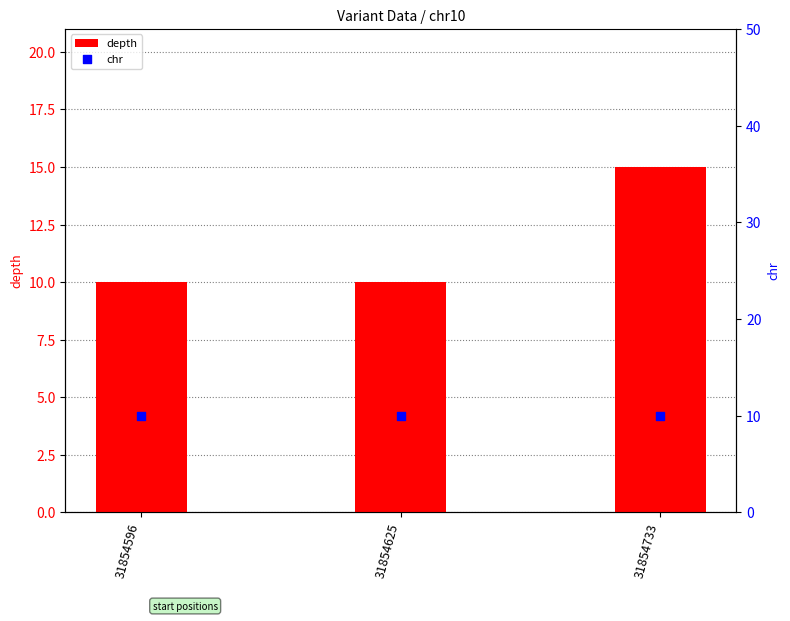

Which series has the widest spread of Y values?

depth